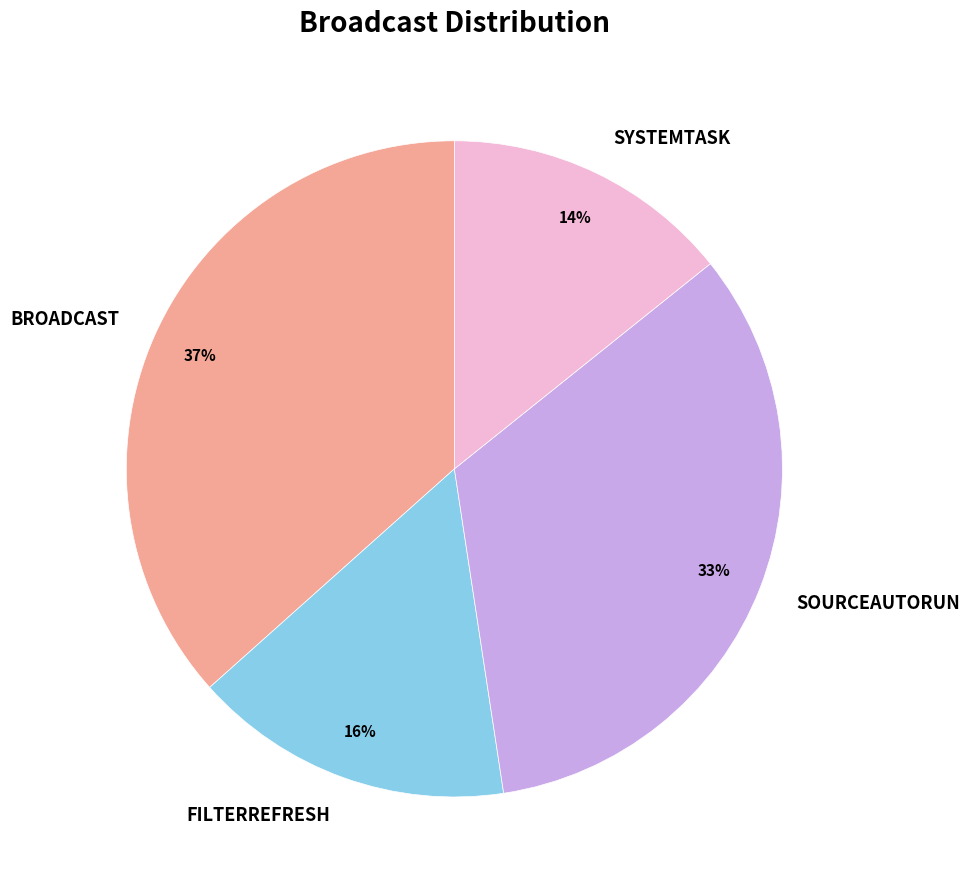

Combined, do SYSTEMTASK and SOURCEAUTORUN account for over 50%?

No